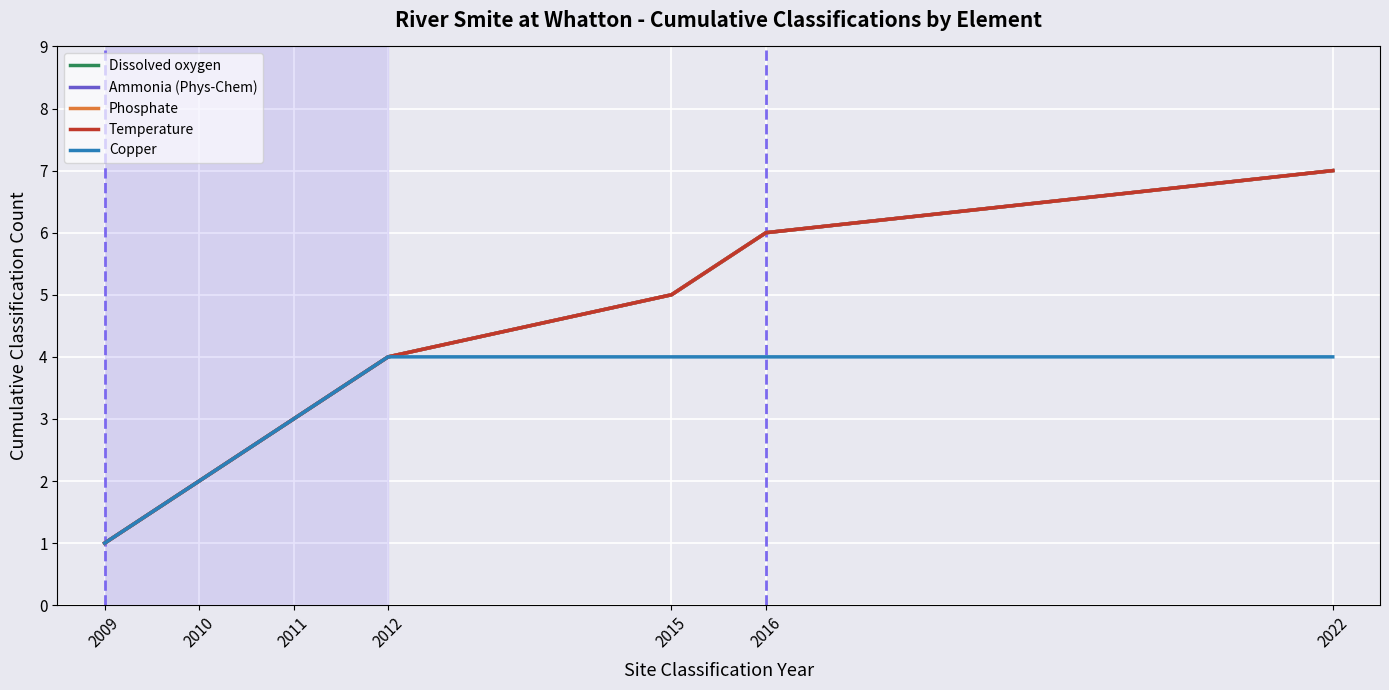

True or false: Copper and Dissolved oxygen intersect in this chart.

False